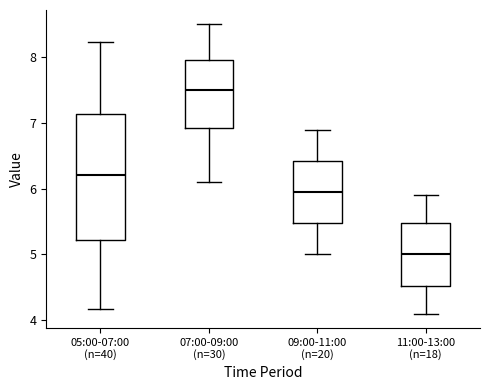

Reading left to right, read every box against the y-axis: the position of its median line, the range the box covers, and the ends of its whiskers. The values are not printed on the chart, so give them approximately, as read against the axis.

05:00-07:00 (n=40): median 6.2, box 5.2 to 7.1, whiskers 4.2 to 8.2
07:00-09:00 (n=30): median 7.5, box 6.9 to 8.0, whiskers 6.1 to 8.5
09:00-11:00 (n=20): median 6.0, box 5.5 to 6.4, whiskers 5.0 to 6.9
11:00-13:00 (n=18): median 5.0, box 4.5 to 5.5, whiskers 4.1 to 5.9